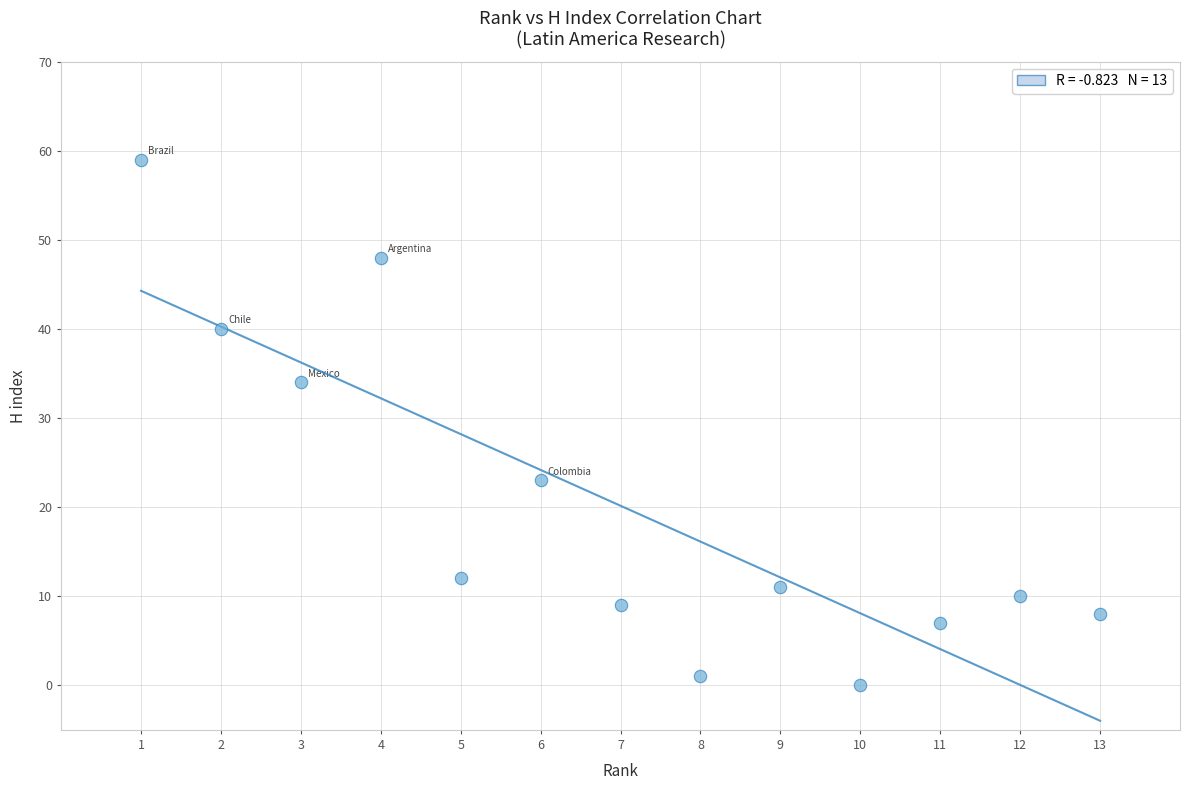

What is the range of Y values (max minus min)?

59